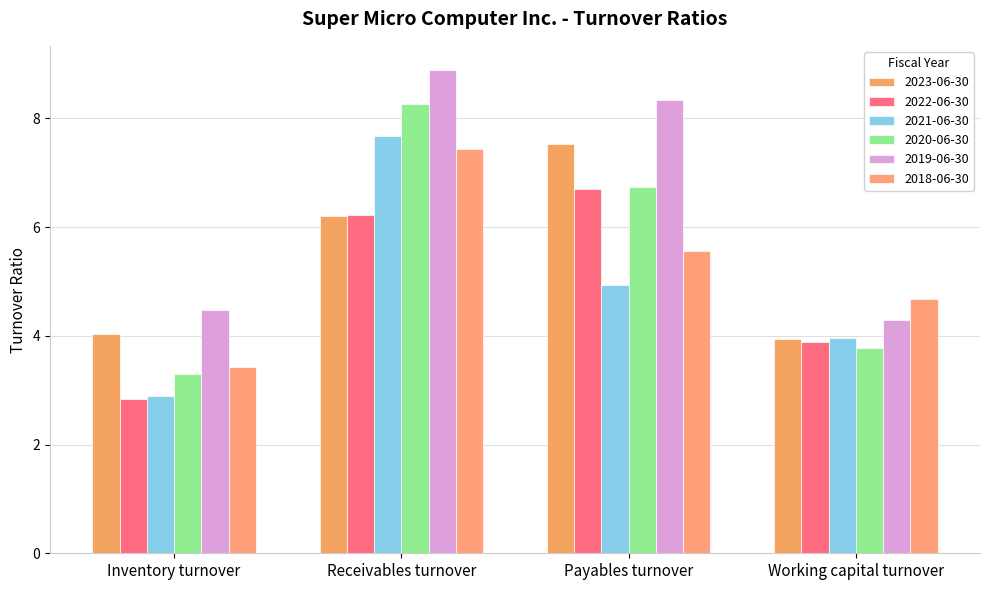

At which category is the sum across all series the highest?

Receivables turnover